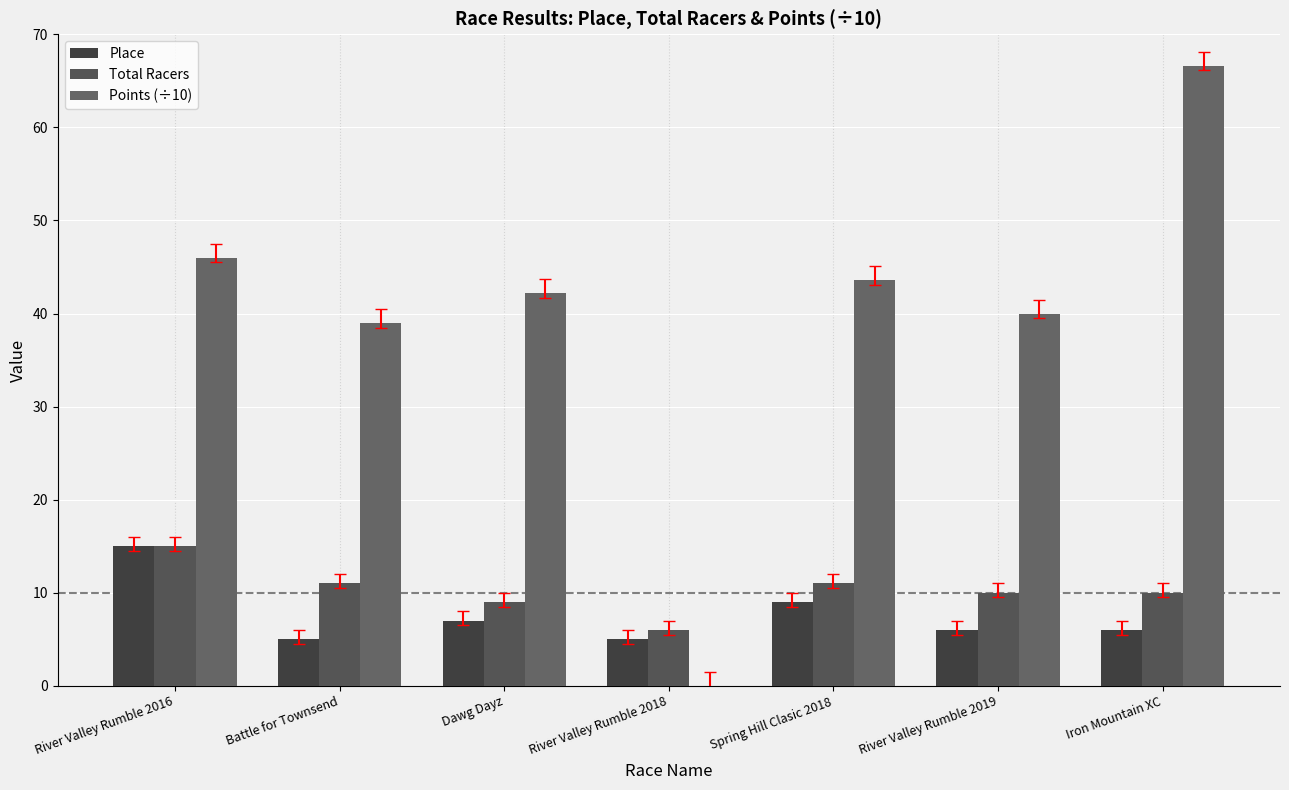

At which category is the sum across all series the highest?

Iron Mountain XC